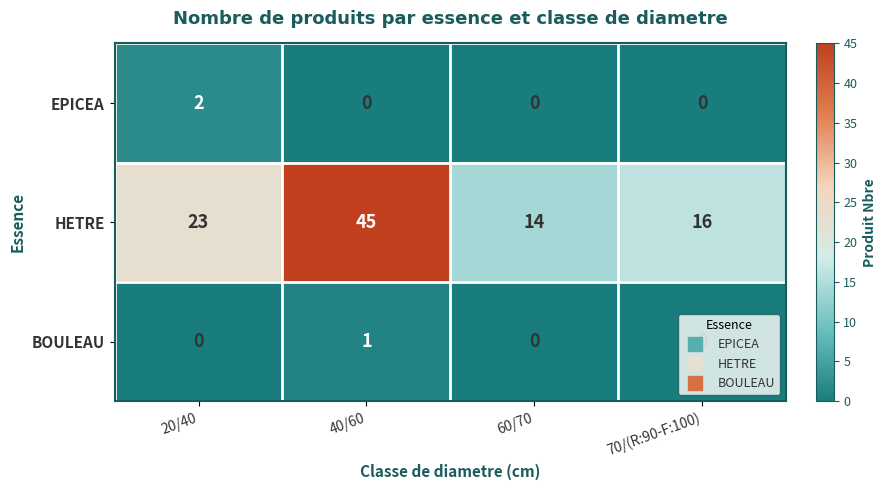

Which series has the largest total across all categories?

HETRE